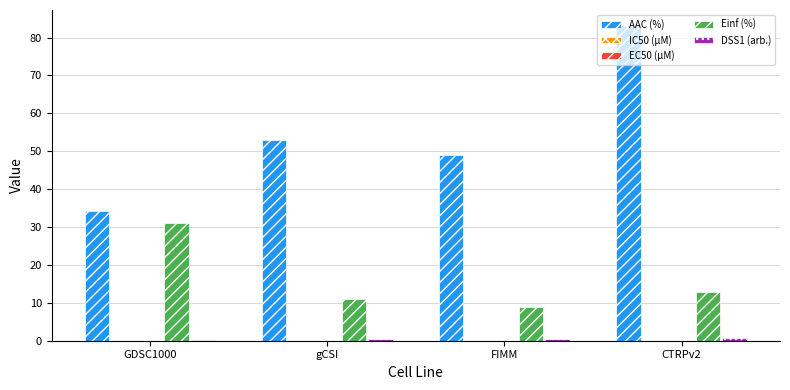

Read the Einf (%) value at FIMM.

9.0